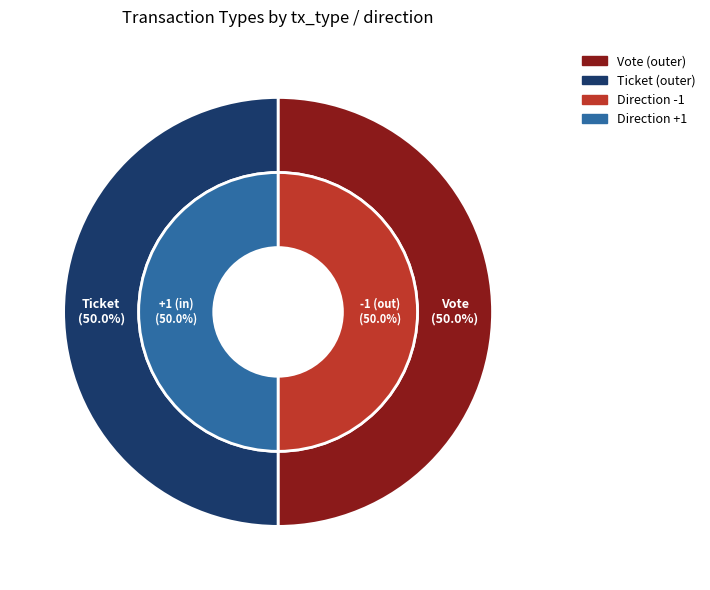

How many slices are in this pie chart?

2